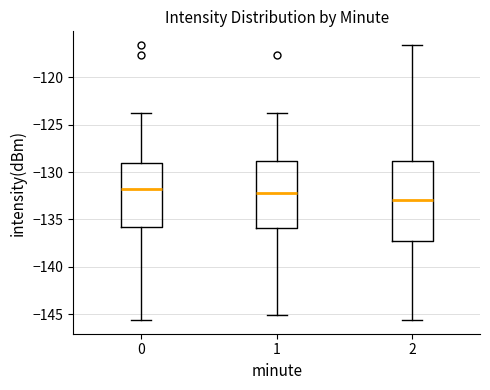

Comparing the boxes themselves (not the whiskers), which one is the tallest?

2